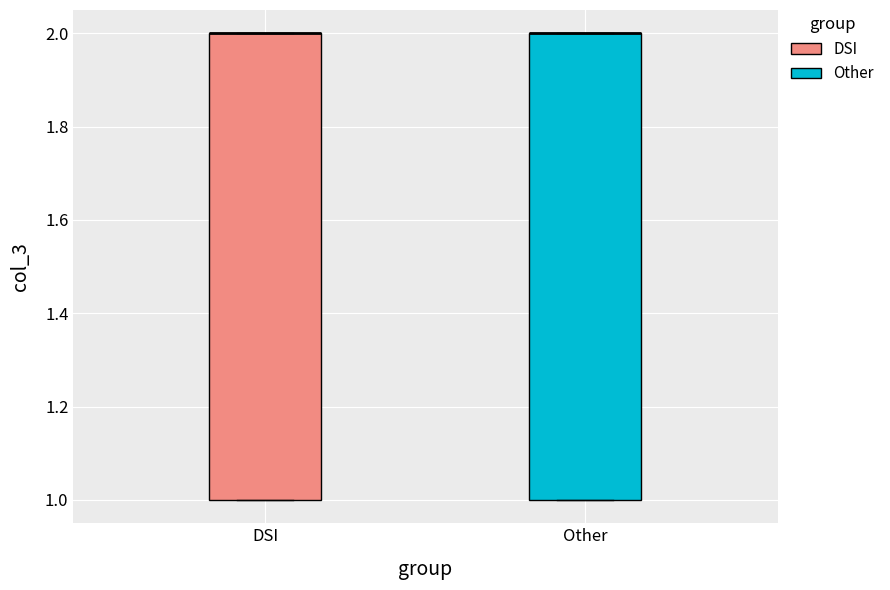

Where is the upper edge of the box for Other on the y-axis? The values are not printed on the chart, so give them approximately, as read against the axis.

2